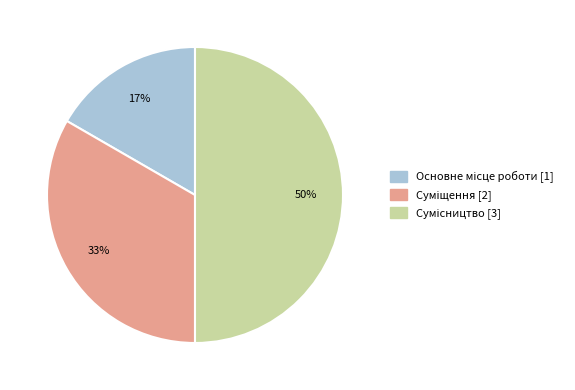

To the nearest percent, what is the average slice percentage?

33%